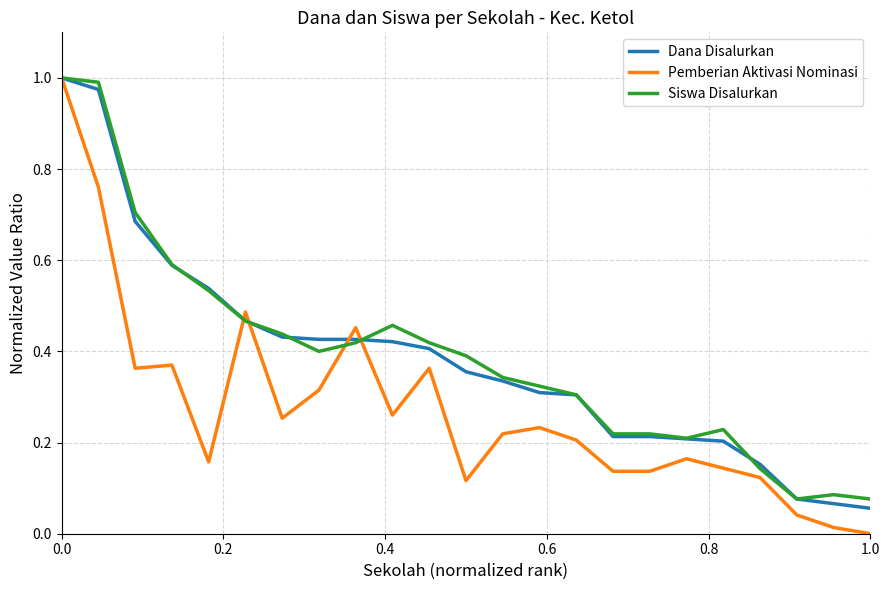

Which series has the widest spread of values?

Pemberian Aktivasi Nominasi